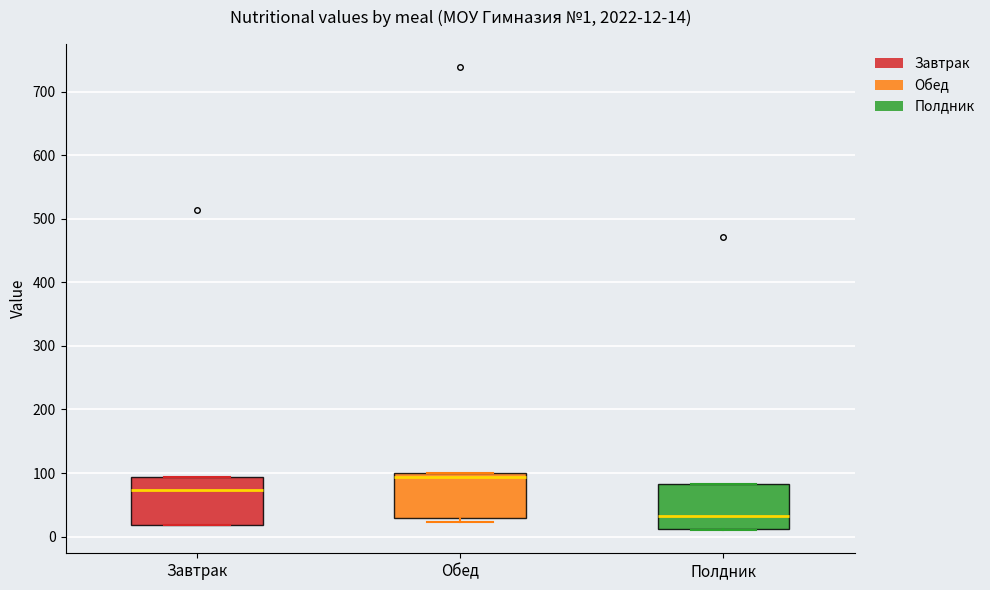

Which box has the highest median line?

Обед